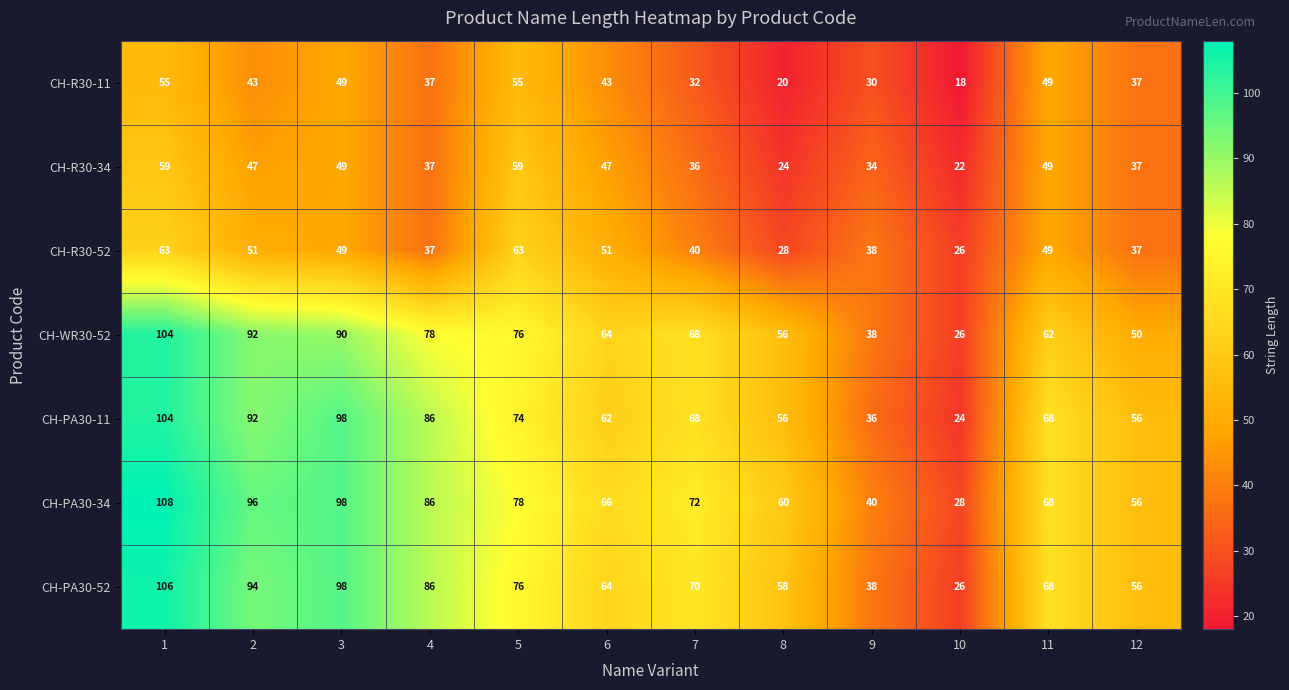

Which series has the largest total across all categories?

CH-PA30-34